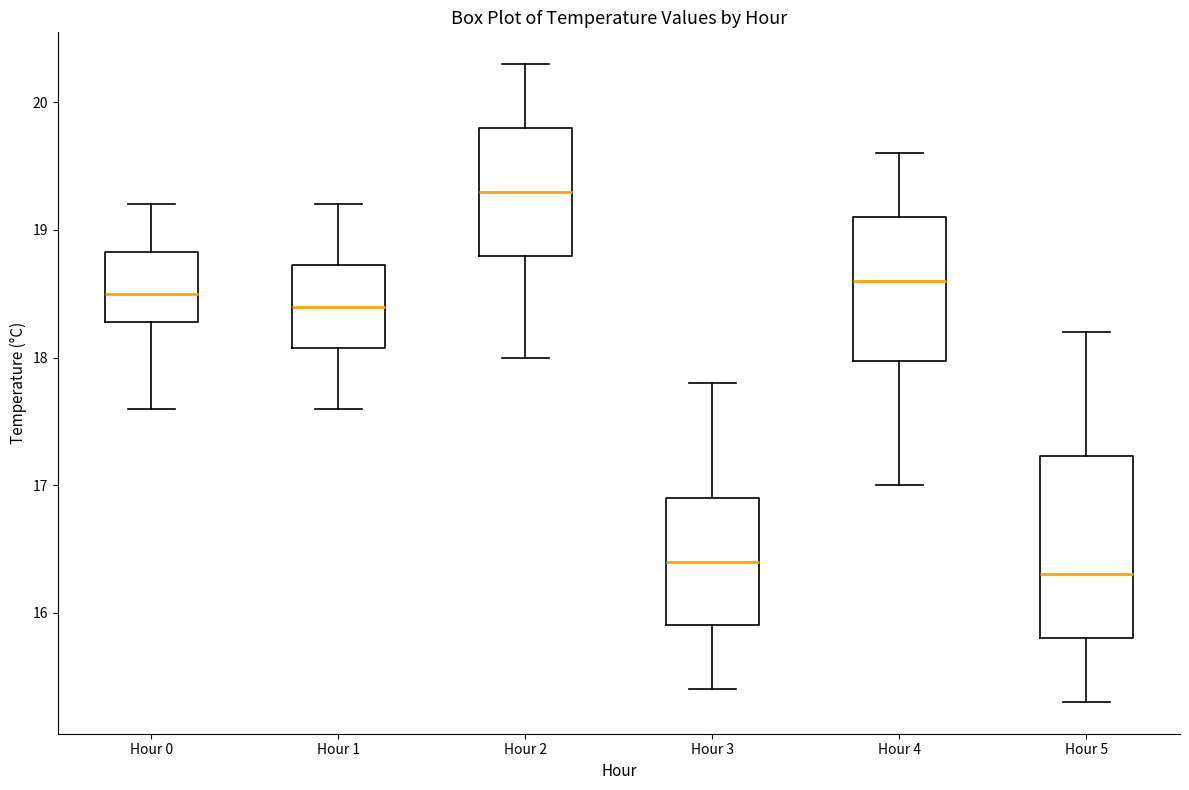

Reading left to right, read every box against the y-axis: the position of its median line, the range the box covers, and the ends of its whiskers. The values are not printed on the chart, so give them approximately, as read against the axis.

Hour 0: median 18.5, box 18.3 to 18.8, whiskers 17.6 to 19.2
Hour 1: median 18.4, box 18.1 to 18.7, whiskers 17.6 to 19.2
Hour 2: median 19.3, box 18.8 to 19.8, whiskers 18.0 to 20.3
Hour 3: median 16.4, box 15.9 to 16.9, whiskers 15.4 to 17.8
Hour 4: median 18.6, box 18.0 to 19.1, whiskers 17.0 to 19.6
Hour 5: median 16.3, box 15.8 to 17.2, whiskers 15.3 to 18.2